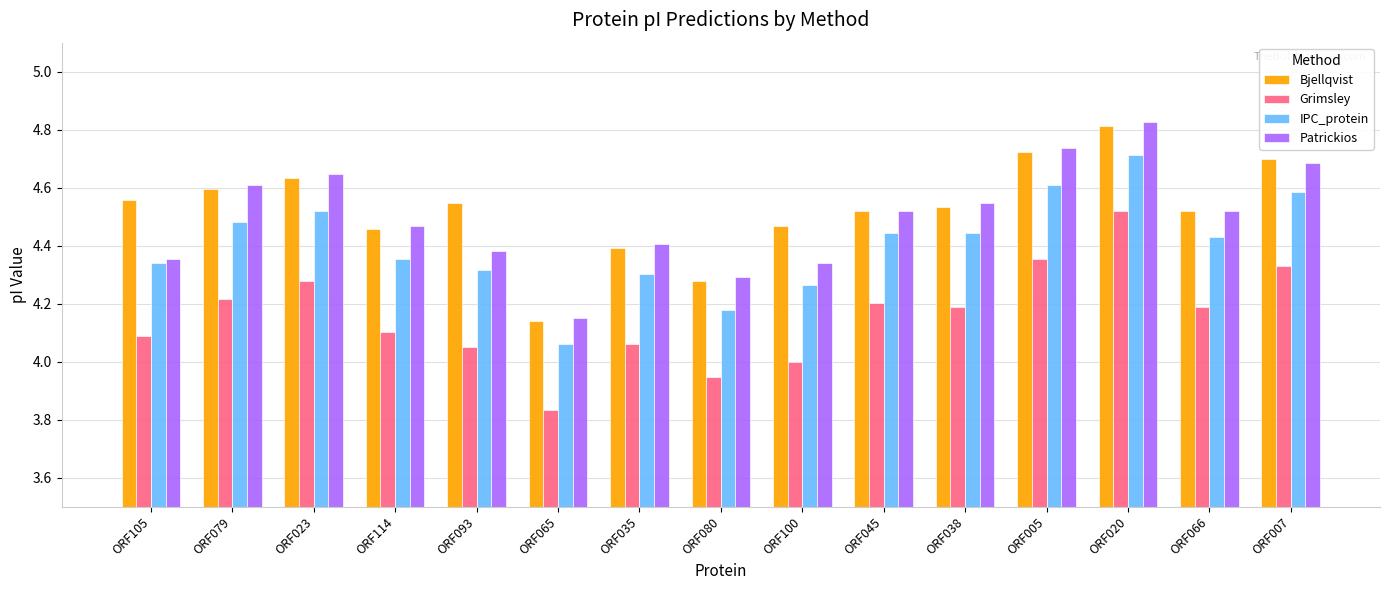

The Patrickios series shows 4.7 at ORF005. True or false?

True